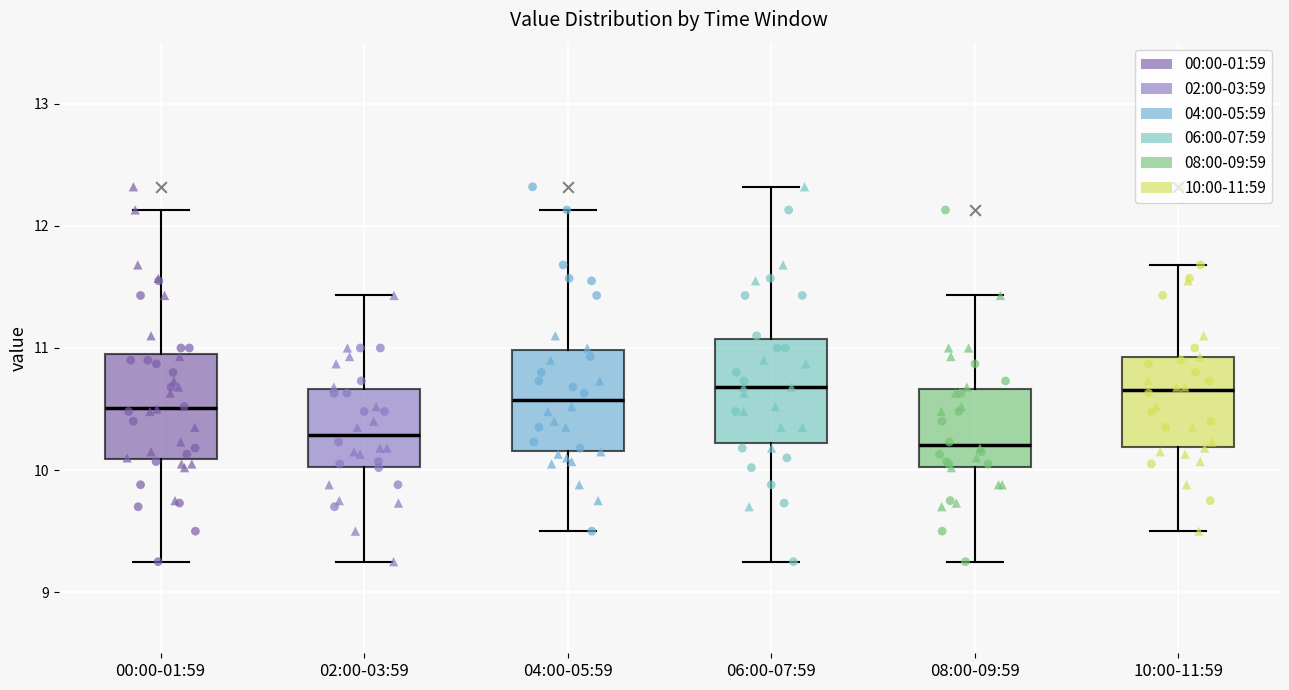

Reading left to right, read every box against the y-axis: the position of its median line, the range the box covers, and the ends of its whiskers. The values are not printed on the chart, so give them approximately, as read against the axis.

00:00-01:59: median 10.5, box 10.1 to 10.9, whiskers 9.3 to 12.1
02:00-03:59: median 10.3, box 10.0 to 10.7, whiskers 9.3 to 11.4
04:00-05:59: median 10.6, box 10.2 to 11.0, whiskers 9.5 to 12.1
06:00-07:59: median 10.7, box 10.2 to 11.1, whiskers 9.3 to 12.3
08:00-09:59: median 10.2, box 10.0 to 10.7, whiskers 9.3 to 11.4
10:00-11:59: median 10.7, box 10.2 to 10.9, whiskers 9.5 to 11.7